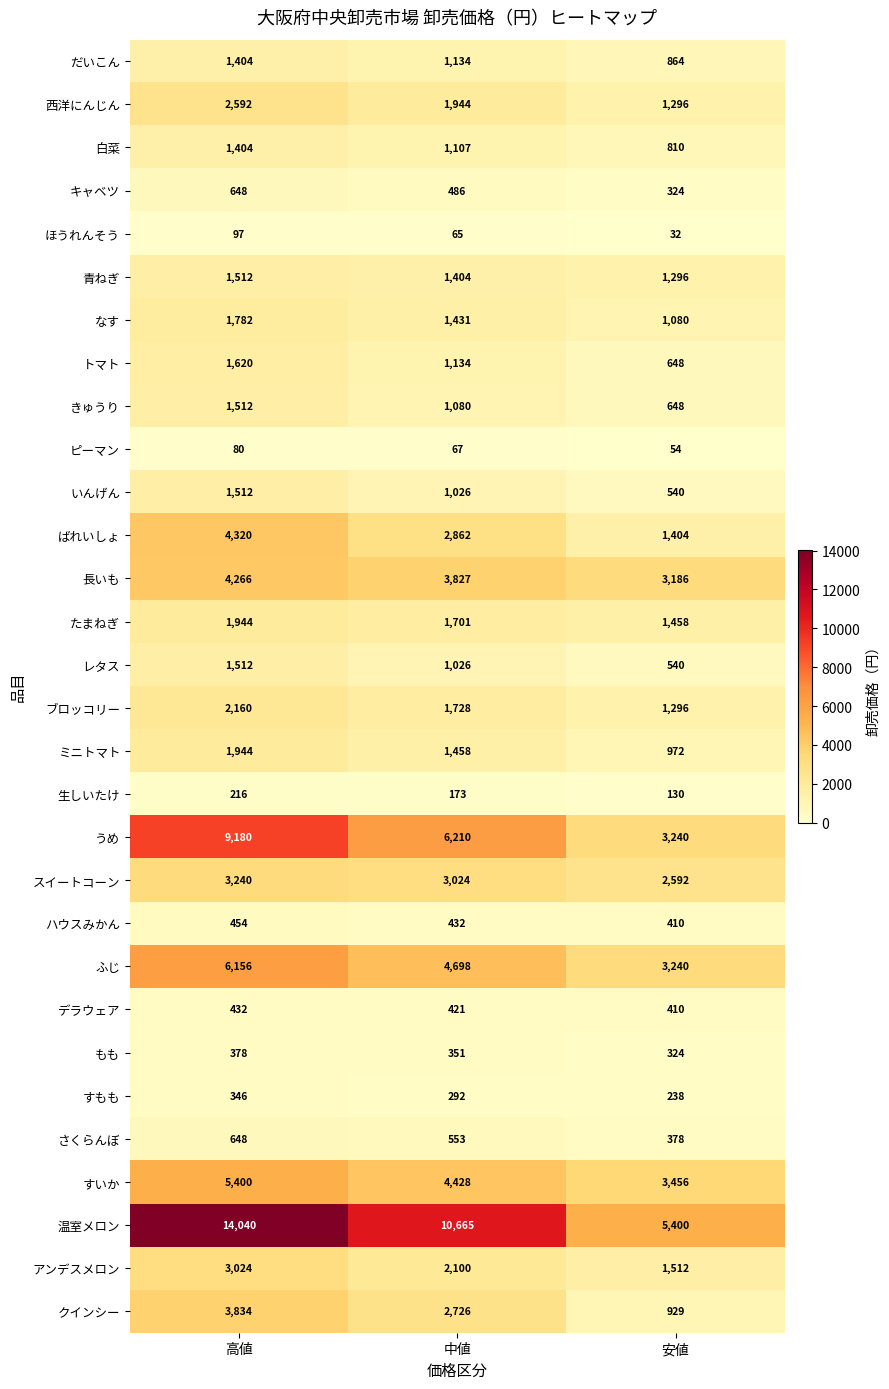

Where is いんげん nearest to the value 1026?

中値